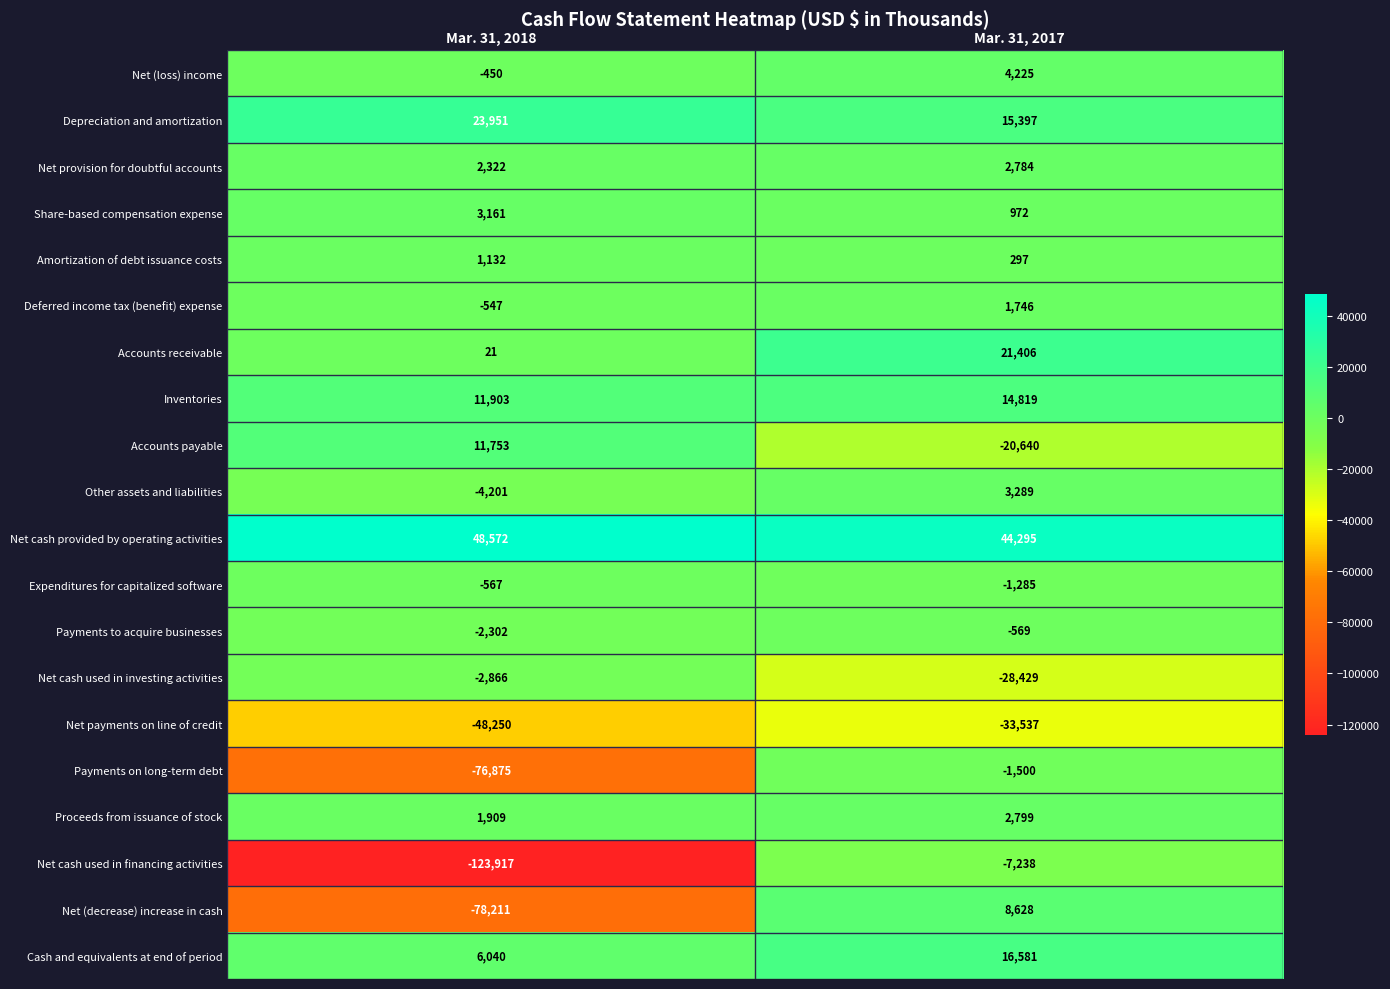

Which series has the largest range (max minus min)?

Net cash used in financing activities